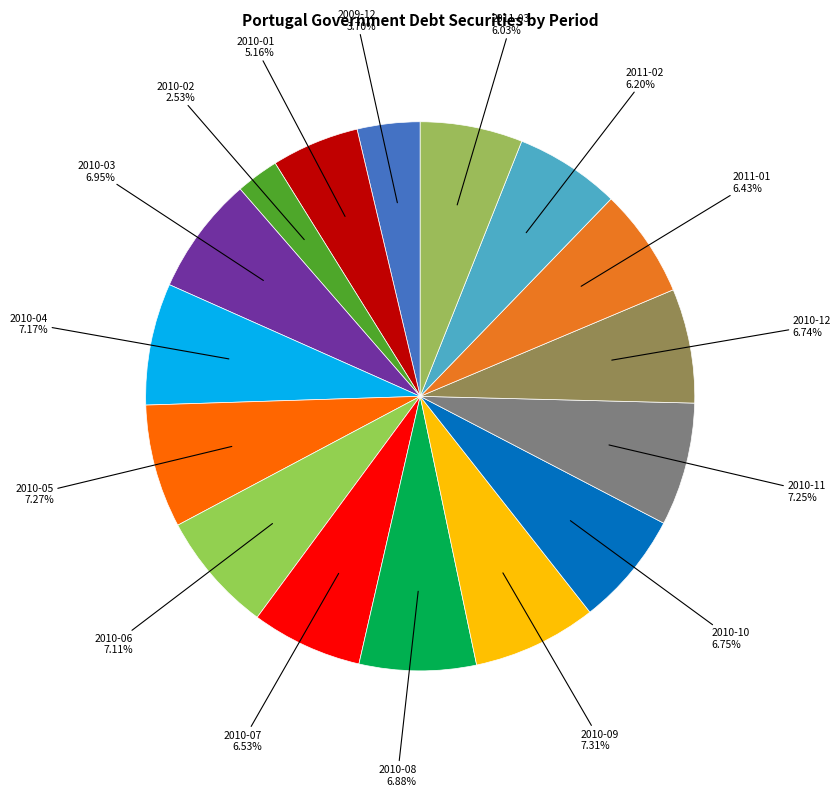

Is there a majority slice in this chart?

No